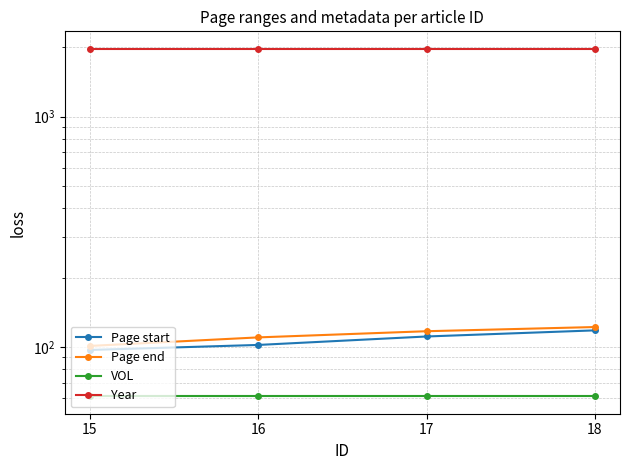

What is the value of the Year point at the 2nd from the left?

1974